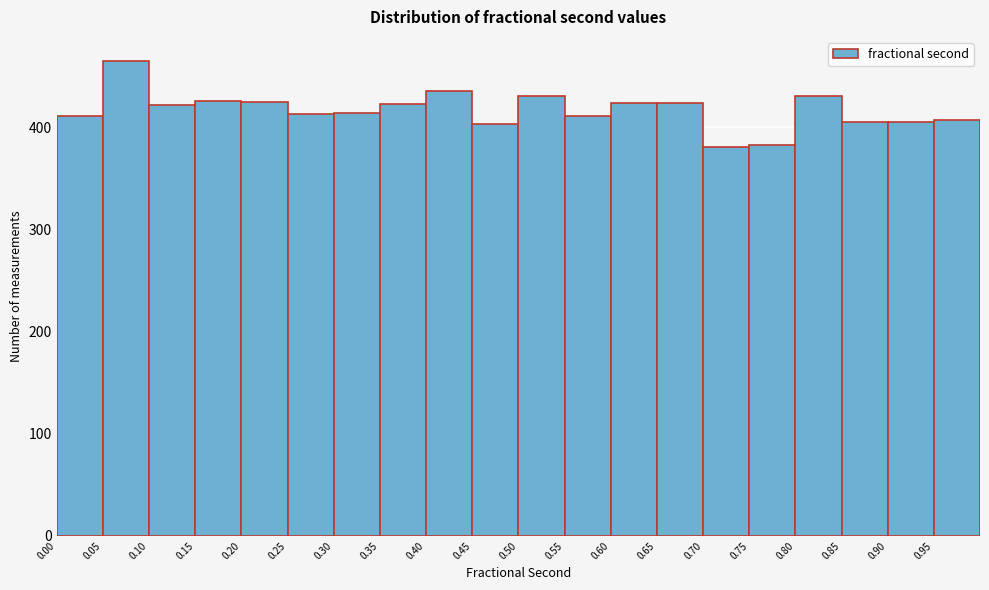

Which range on the x-axis has the tallest bar?

0.05 to 0.10